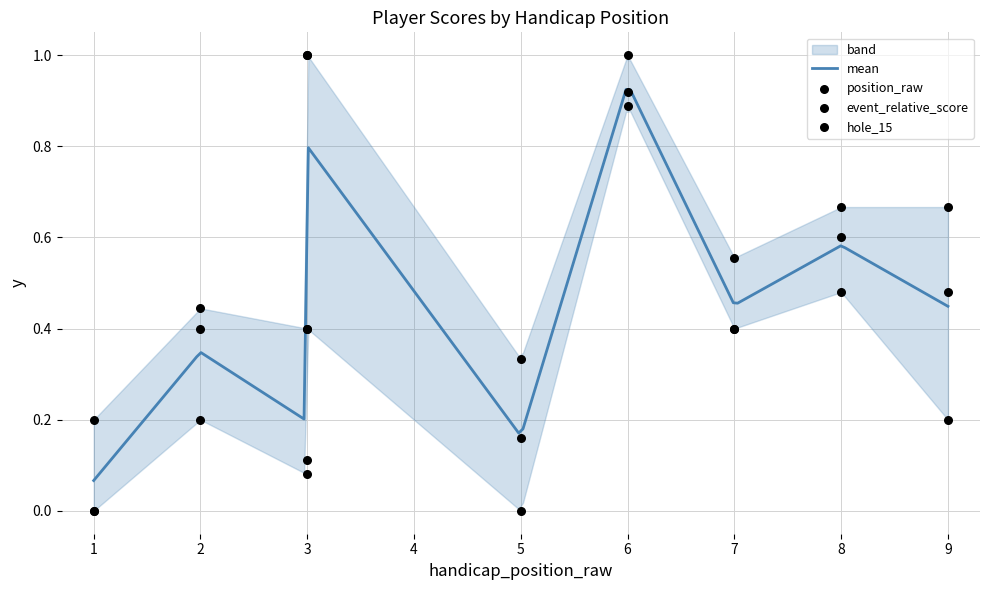

At which category is the sum across all series the highest?

6